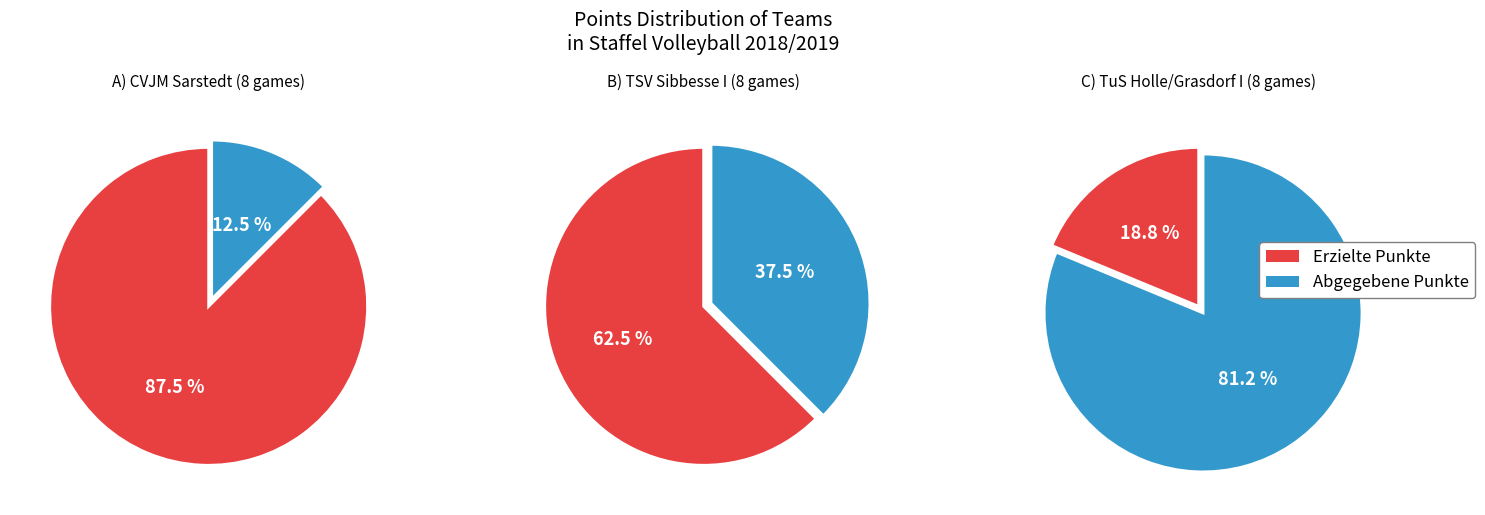

How much of the chart is everything except TSV Sibbesse I?

75.0%